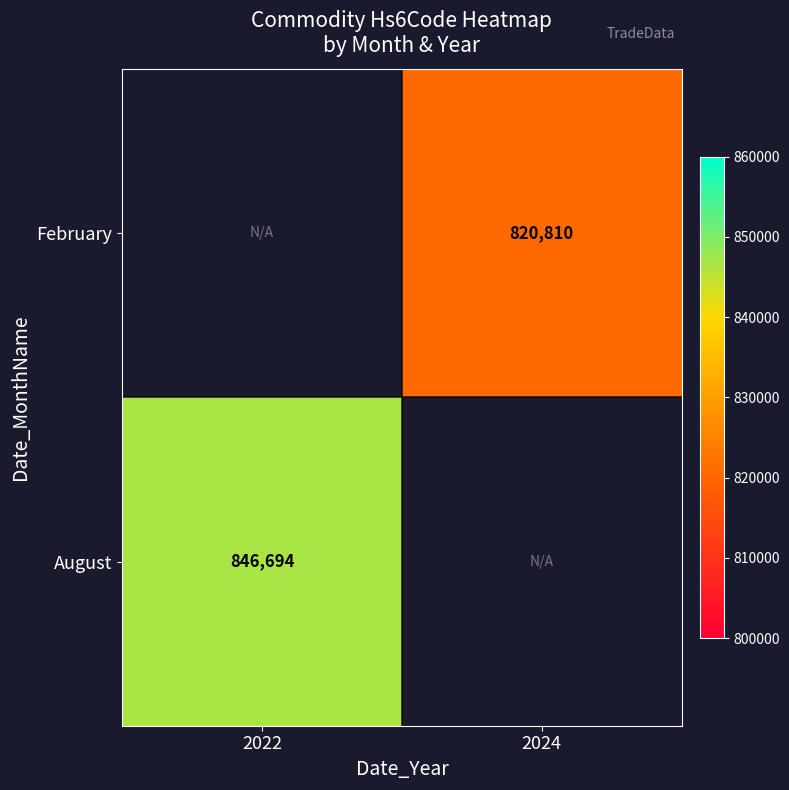

The value of August at 2022 is 1126929.2. True or false?

False